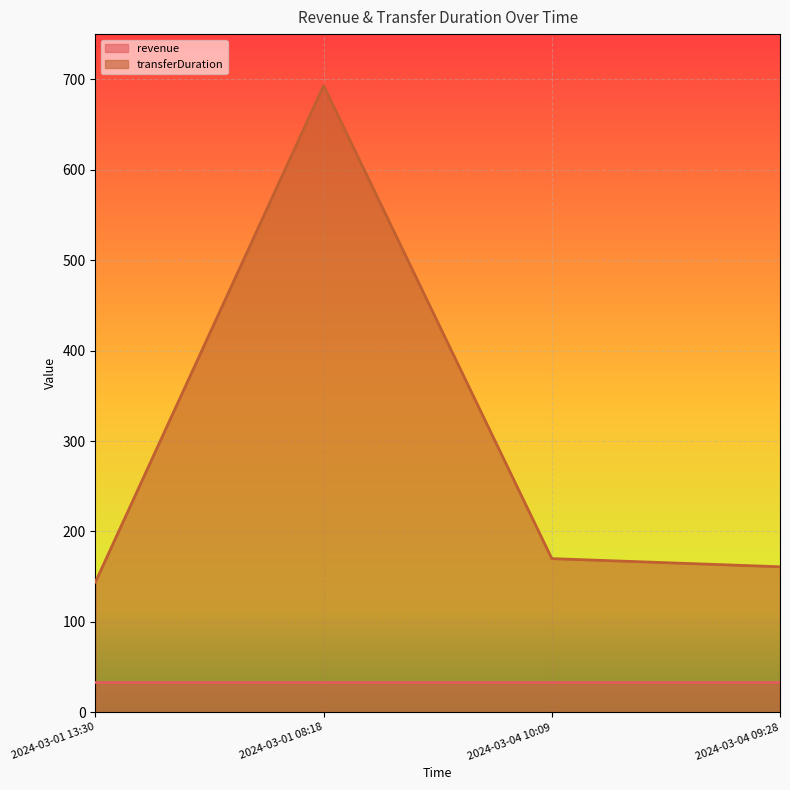

The value at 2024-03-04 10:09 is 170. True or false?

True